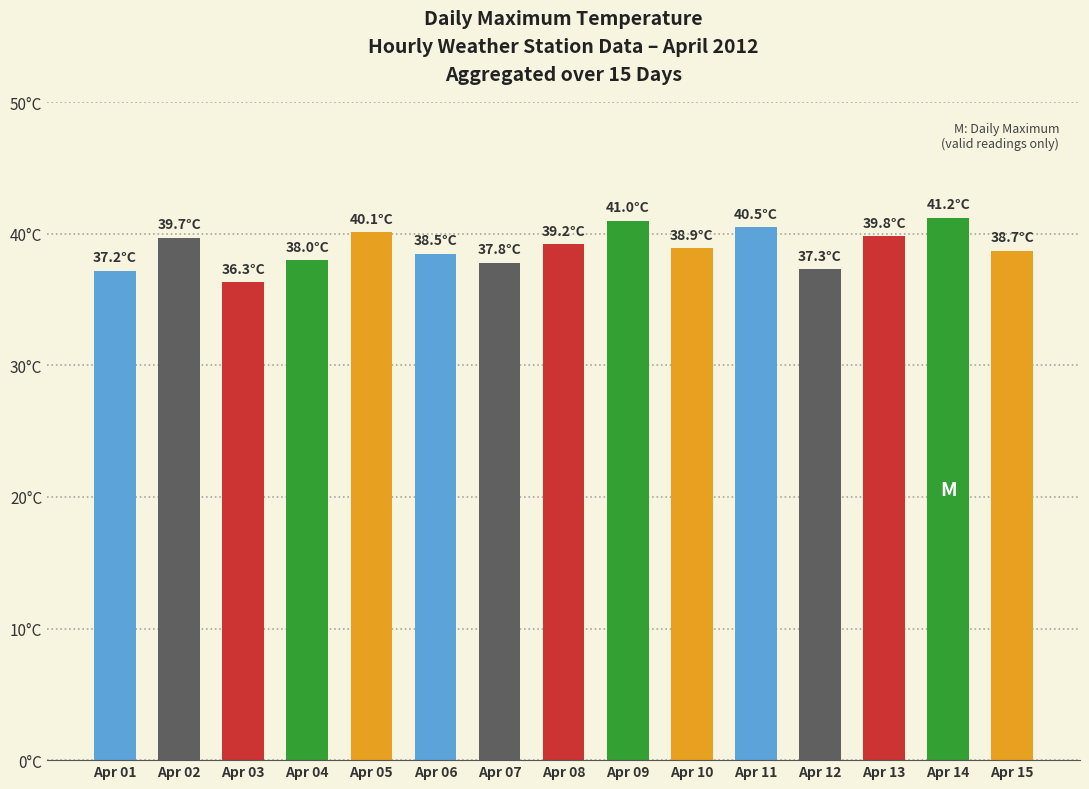

Between Apr 12 and Apr 08, which is larger?

Apr 08